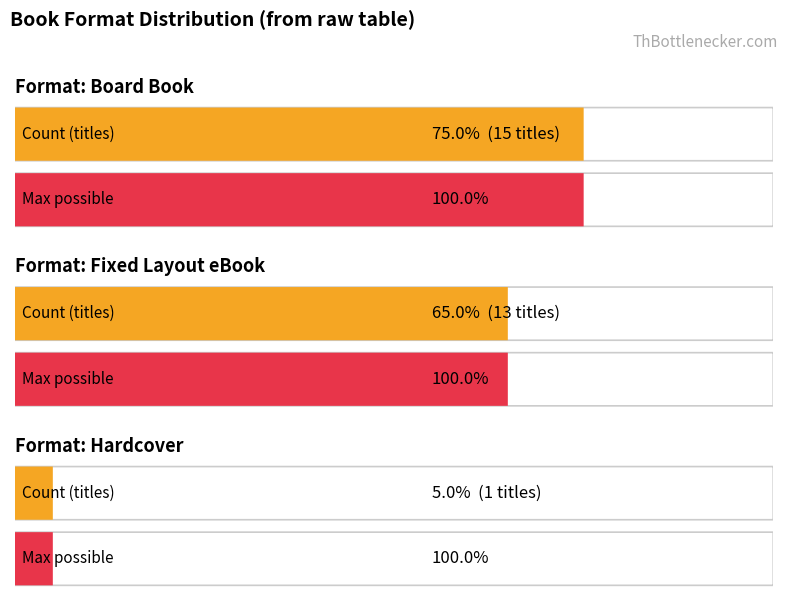

What is the difference between the second highest and minimum values?

12